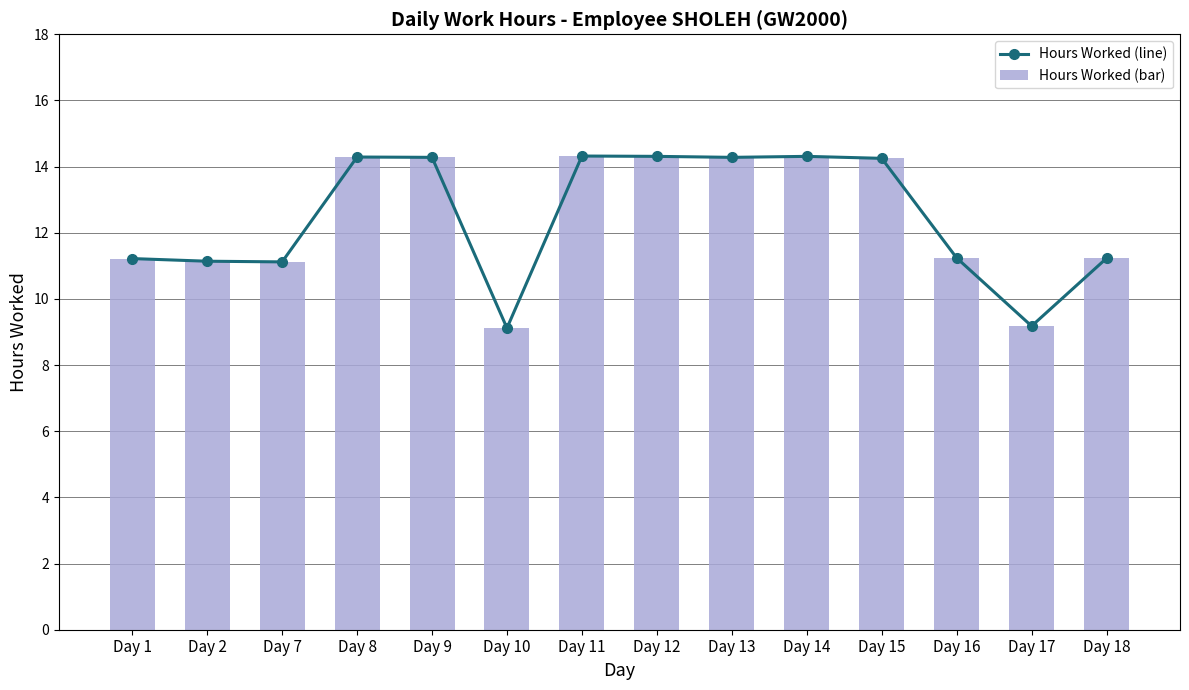

At which label does Hours Worked (bar) reach its peak?

Day 11